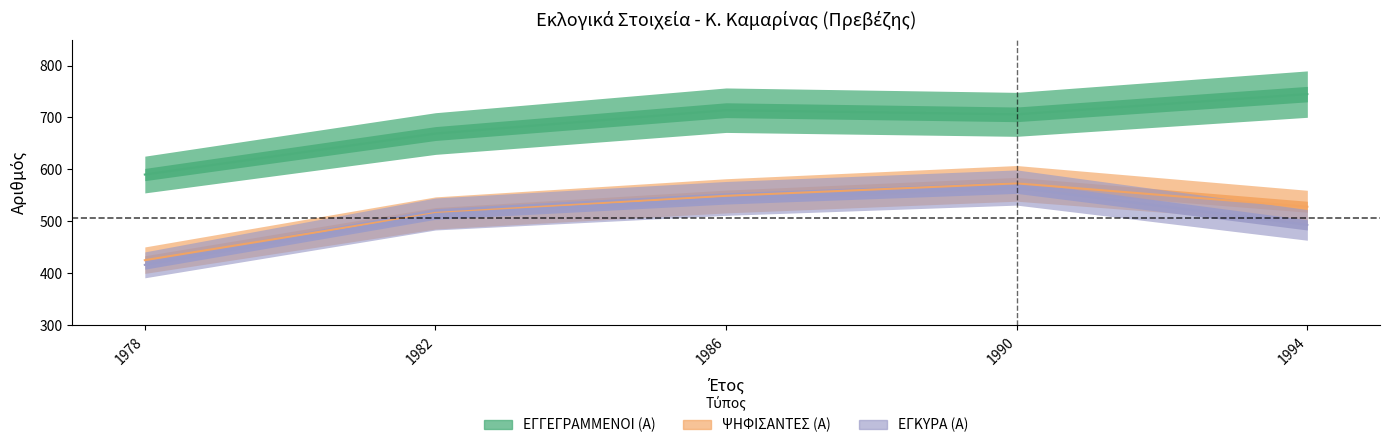

What is the total value across all series at 1990?

1844